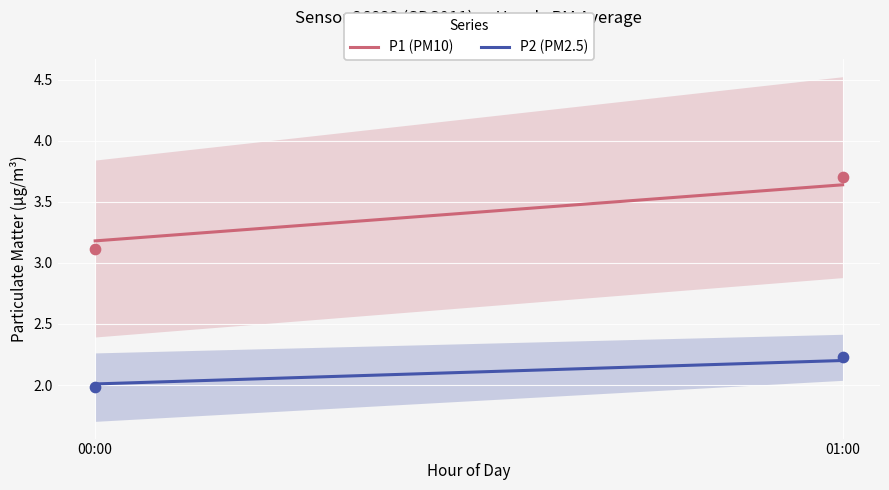

At how many categories does at least one series exceed 2?

2